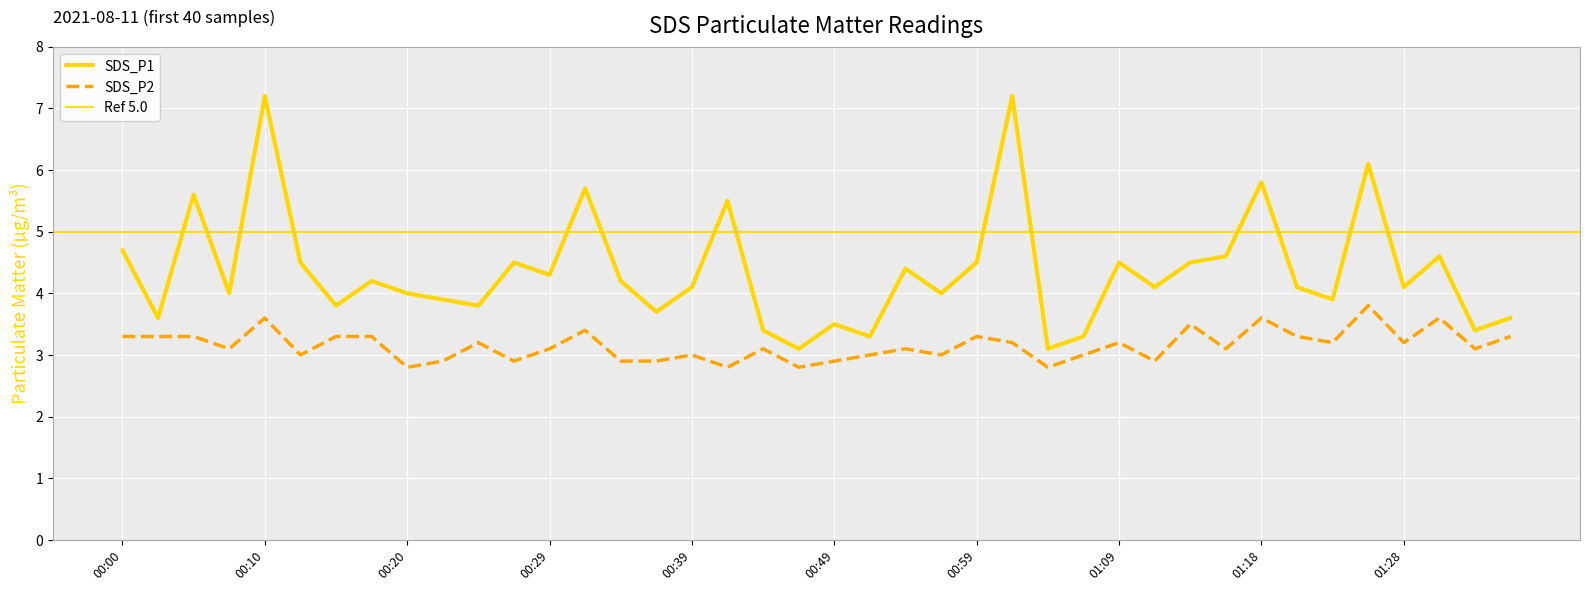

How many SDS_P2 values are between 3 and 4?

30